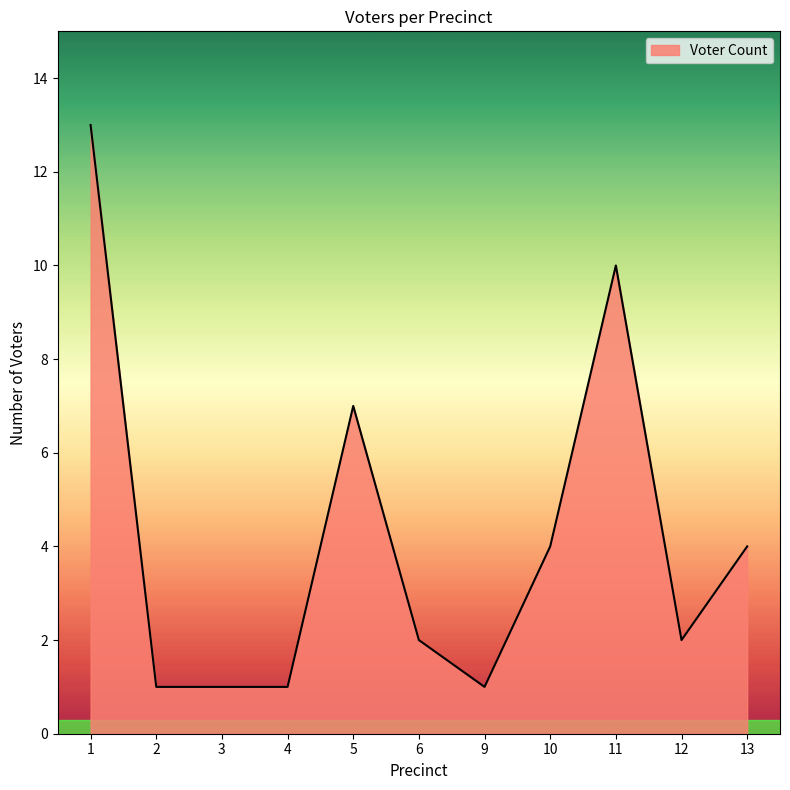

True or false: the data has more than 1 interior local peaks.

True